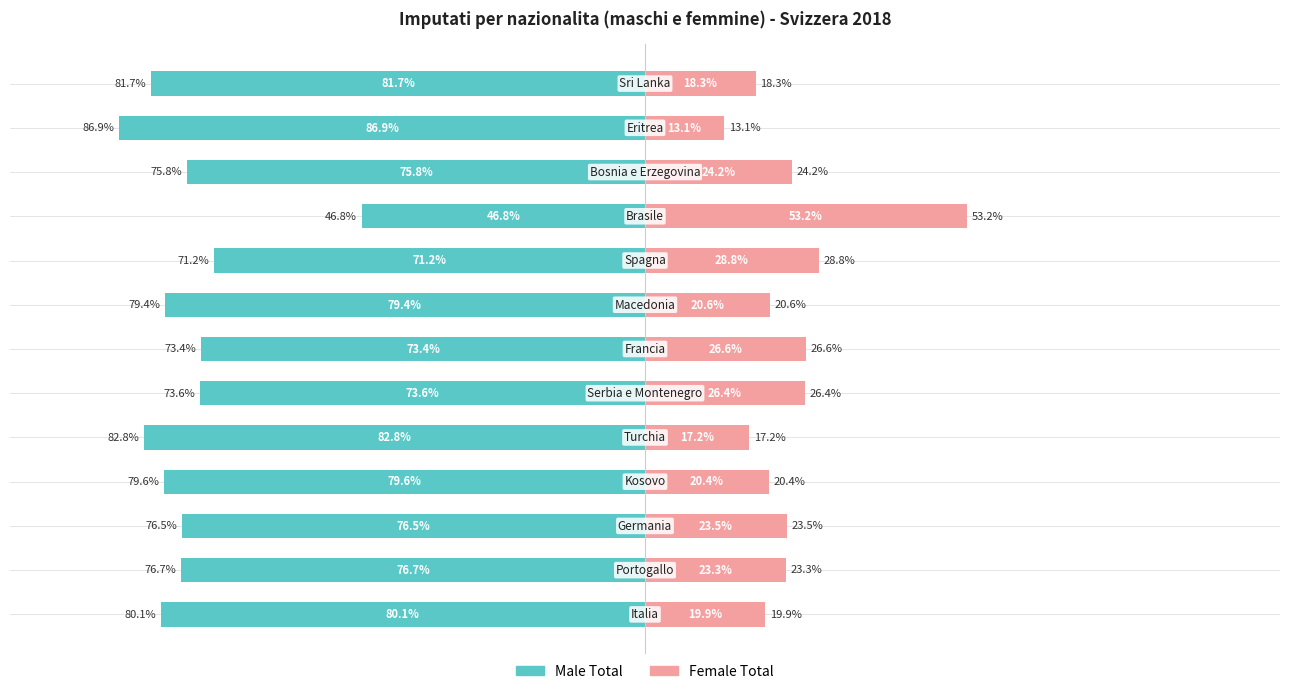

What is the average value of the Male Total series?

-75.7